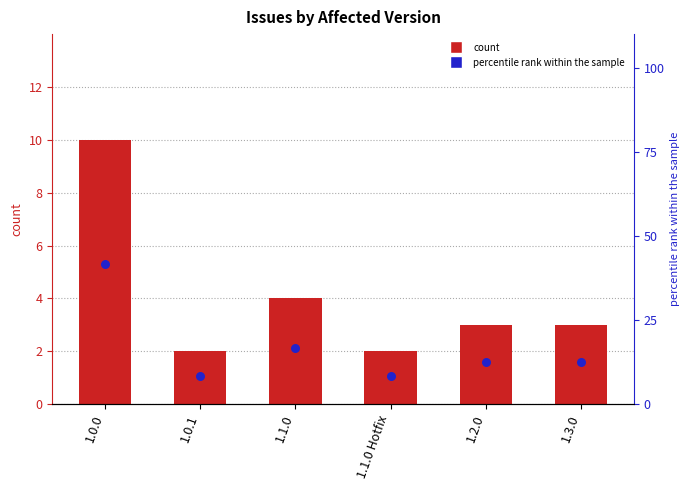

Which series has the largest Y range (max minus min)?

percentile rank within the sample